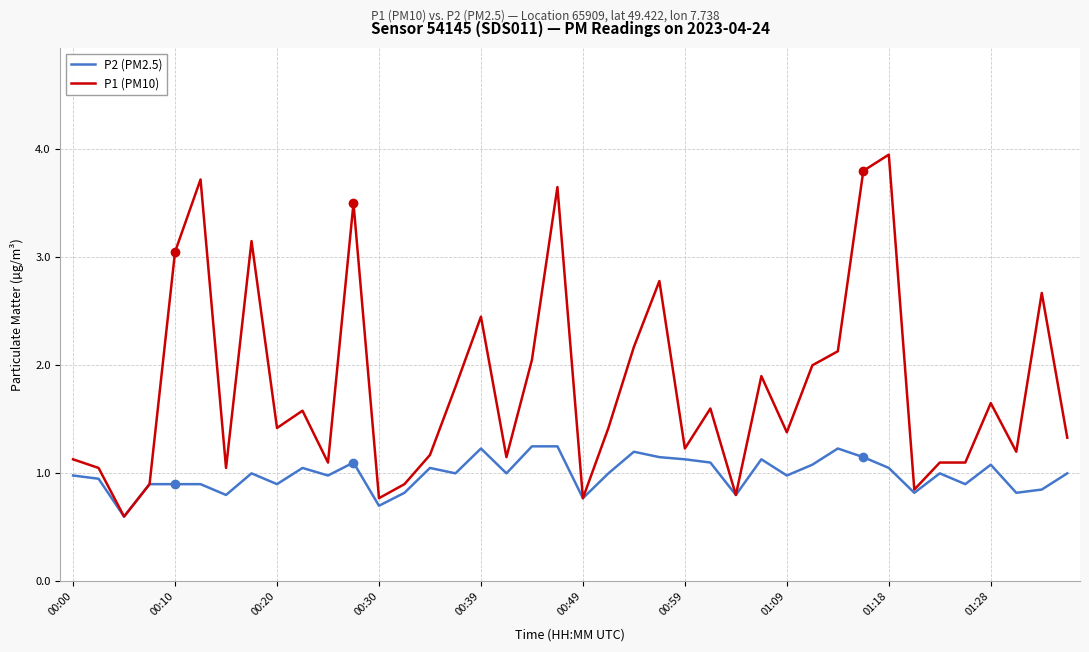

Count the number of data series in this chart.

2